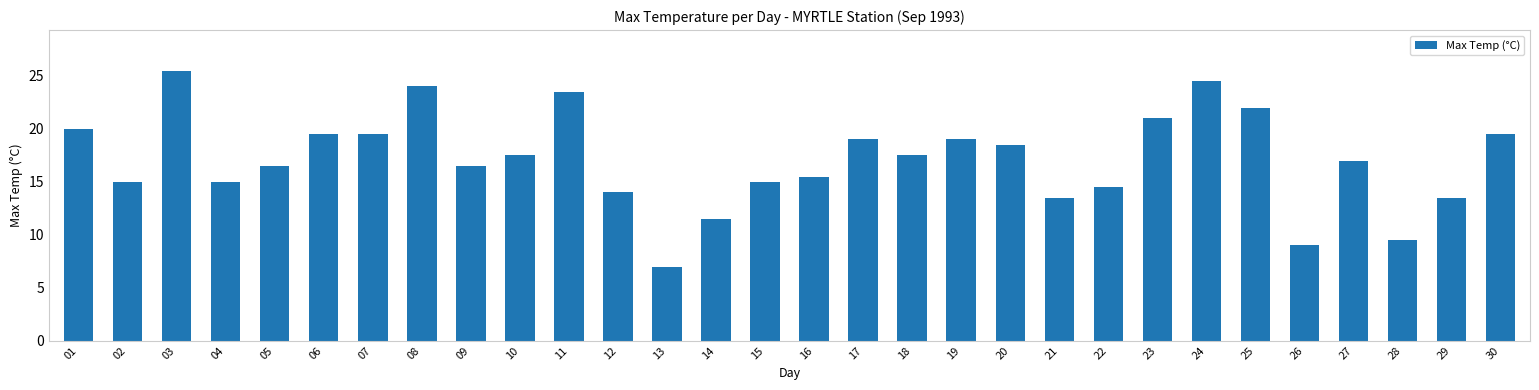

How many bars are there in total?

30